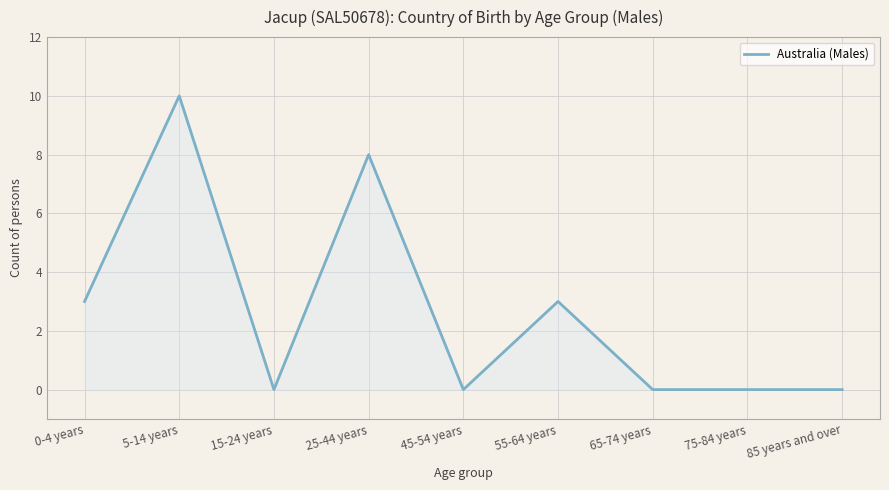

The chart shows a value of 10 at 5-14 years. True or false?

True